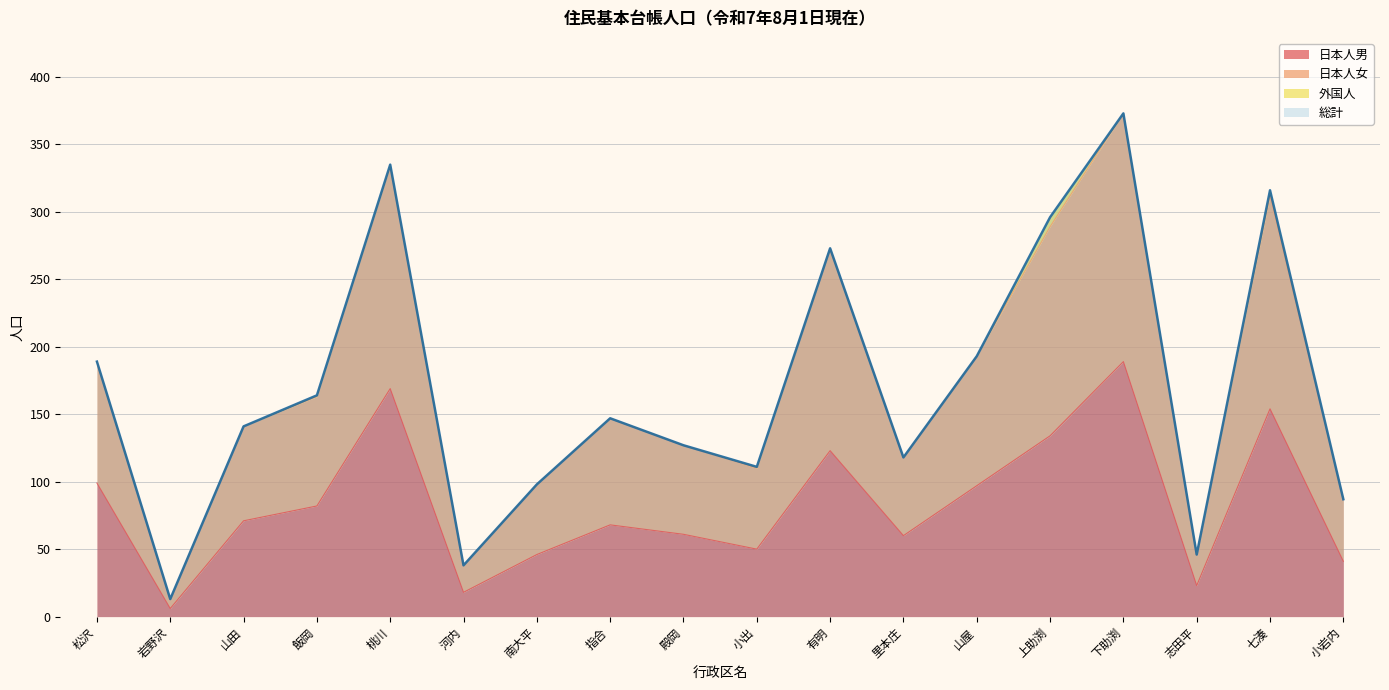

The 日本人男 series shows 293 at 下助渕. True or false?

False